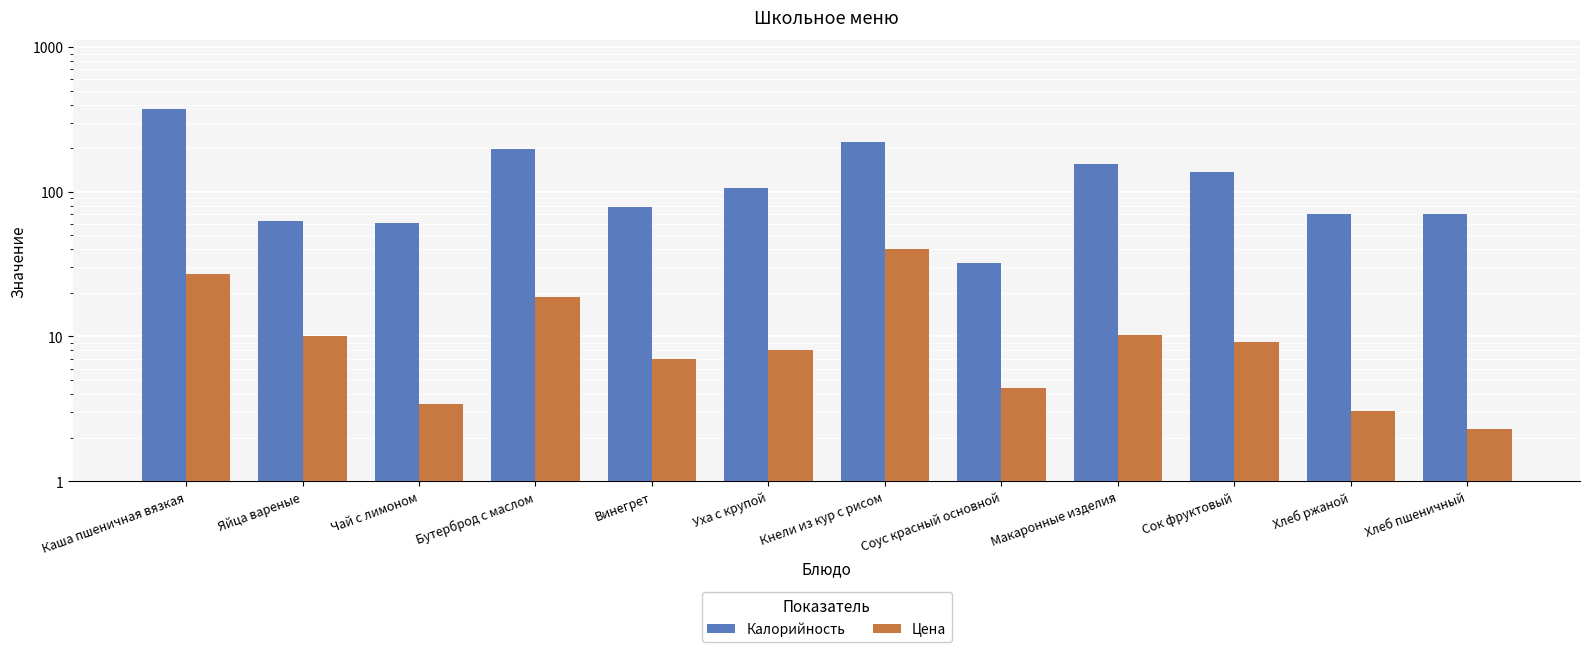

What are all the series names shown in the legend?

Калорийность, Цена